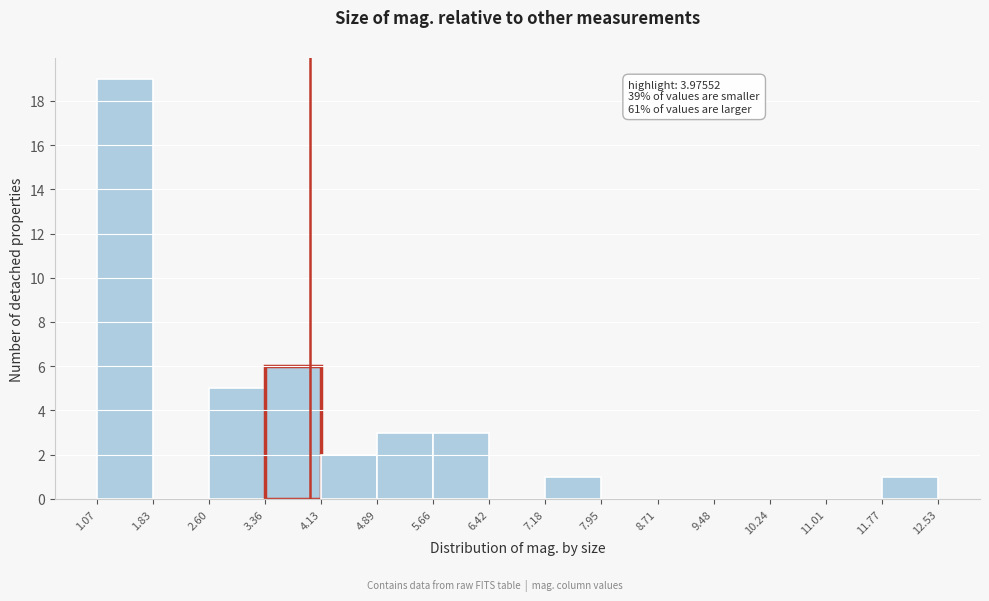

Which range on the x-axis has the tallest bar?

1.07 to 1.83